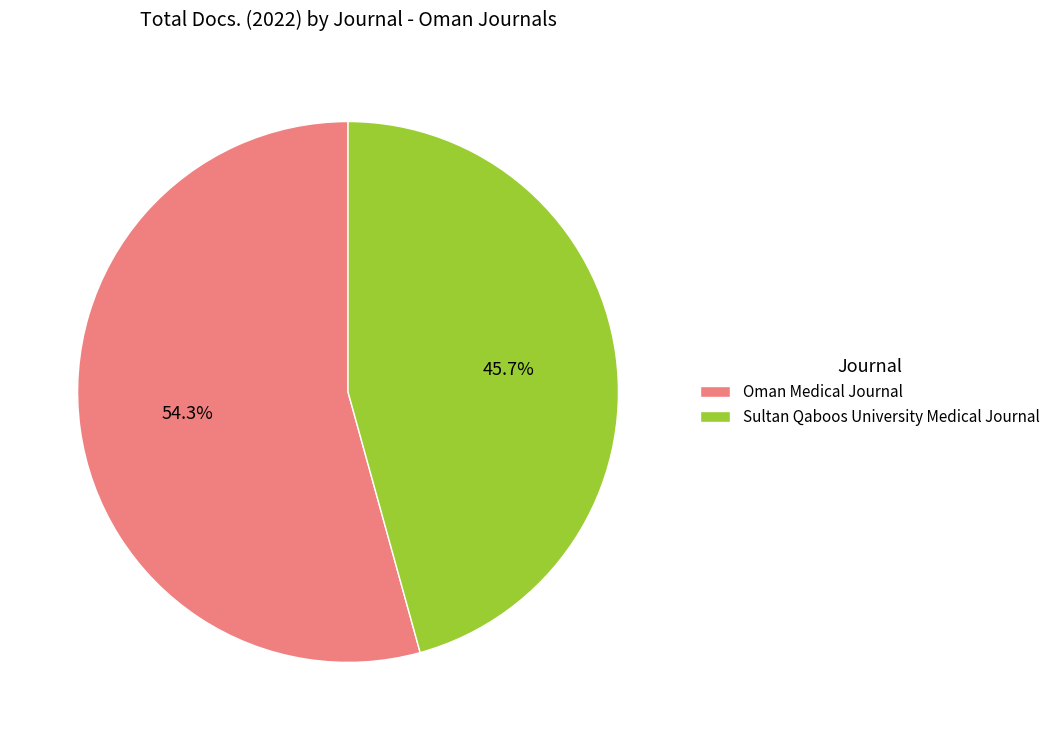

Is there any slice that represents more than half of the pie?

Yes